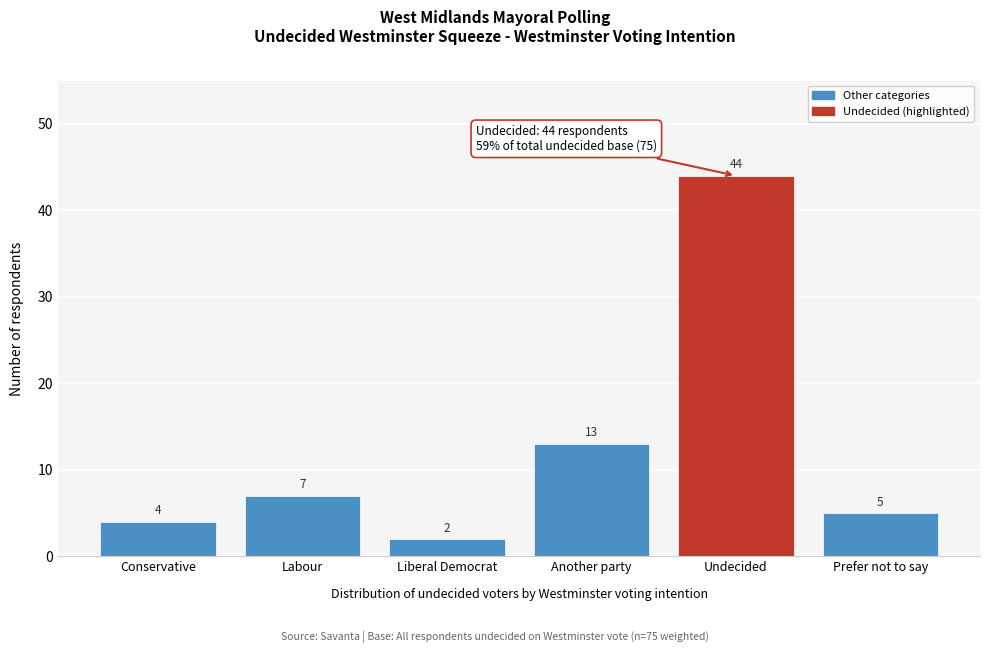

Reading left to right, list all the values displayed in this chart.

4	7	2	13	44	5